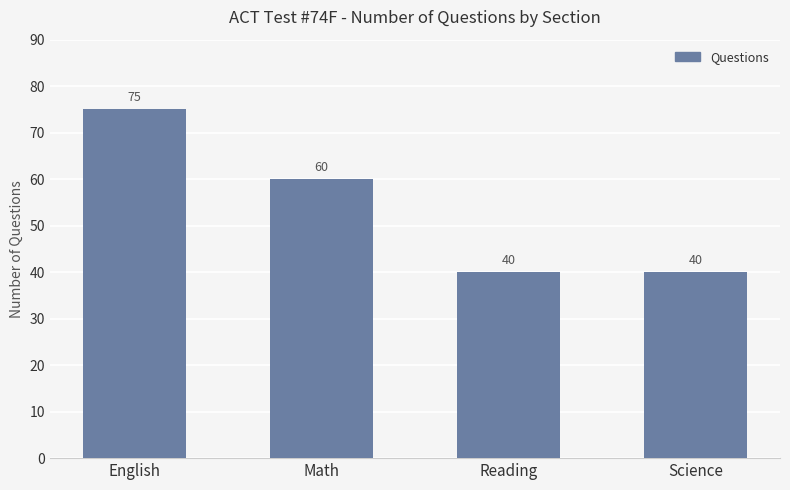

At which label does the data first exceed 60?

English